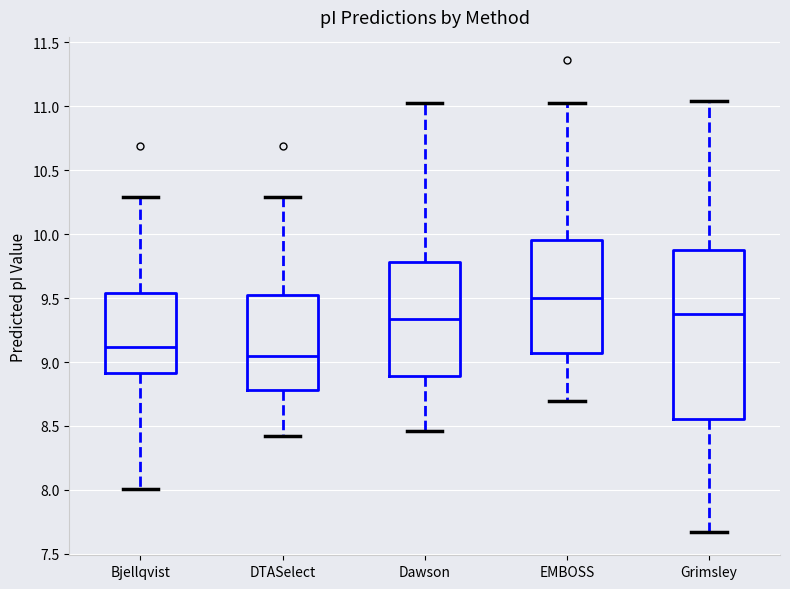

Reading left to right, read every box against the y-axis: the position of its median line, the range the box covers, and the ends of its whiskers. The values are not printed on the chart, so give them approximately, as read against the axis.

Bjellqvist: median 9.10, box 8.90 to 9.55, whiskers 8.00 to 10.30
DTASelect: median 9.05, box 8.80 to 9.55, whiskers 8.40 to 10.30
Dawson: median 9.35, box 8.90 to 9.80, whiskers 8.45 to 11.00
EMBOSS: median 9.50, box 9.05 to 9.95, whiskers 8.70 to 11.00
Grimsley: median 9.40, box 8.55 to 9.90, whiskers 7.65 to 11.05